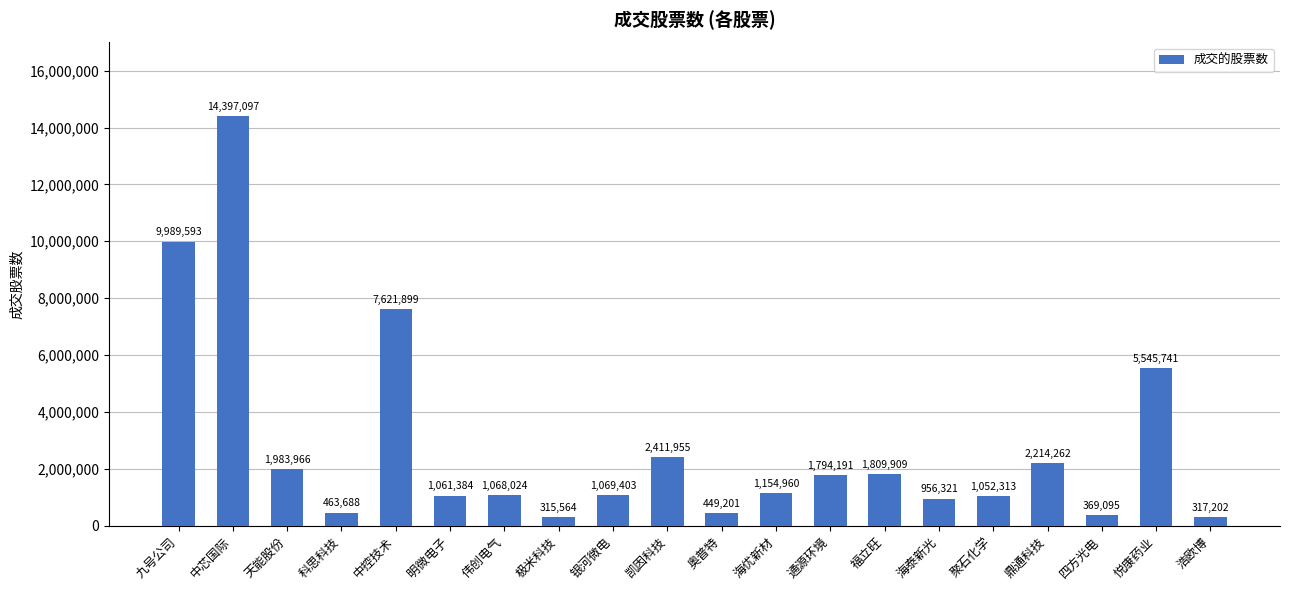

Where is the data nearest to the value 7356330?

中控技术